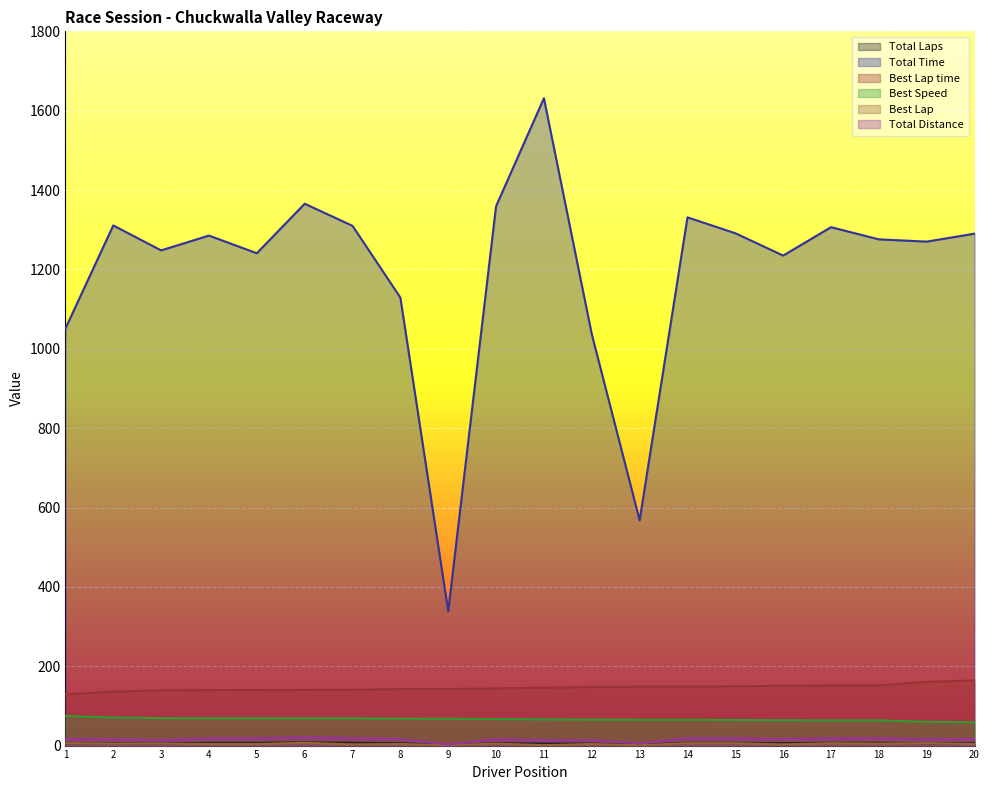

In Best Lap, how many points are higher than both neighbors (excluding endpoints)?

6